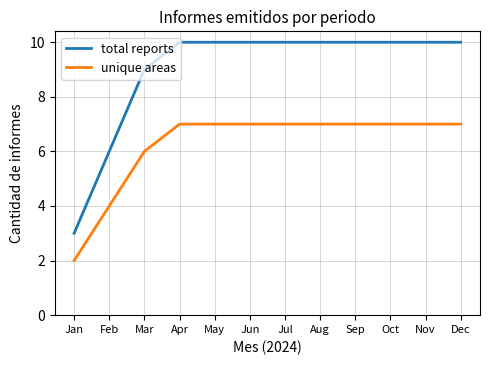

Reading left to right, list all the values displayed in this chart.

total reports: Jan=3	Feb=6	Mar=9	Apr=10	May=10	Jun=10	Jul=10	Aug=10	Sep=10	Oct=10	Nov=10	Dec=10
unique areas: Jan=2	Feb=4	Mar=6	Apr=7	May=7	Jun=7	Jul=7	Aug=7	Sep=7	Oct=7	Nov=7	Dec=7